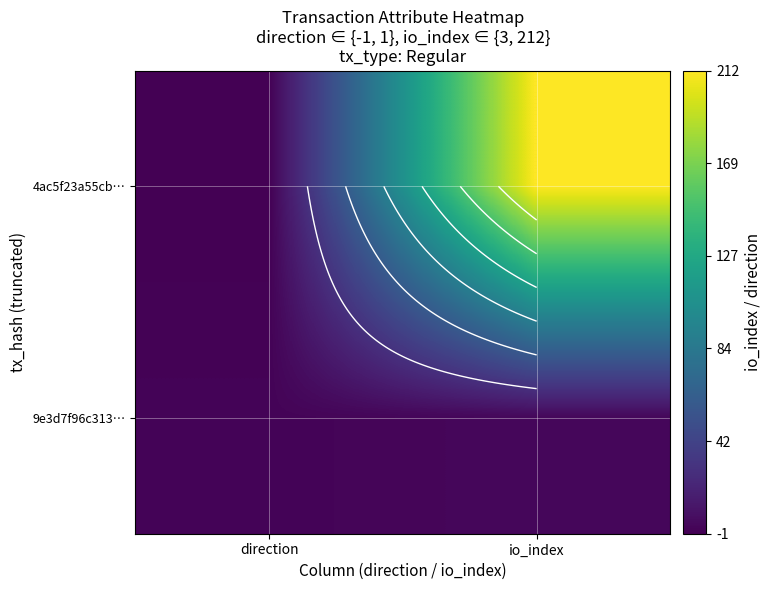

True or false: 4ac5f23a55cb… has a value of 0 at direction.

False